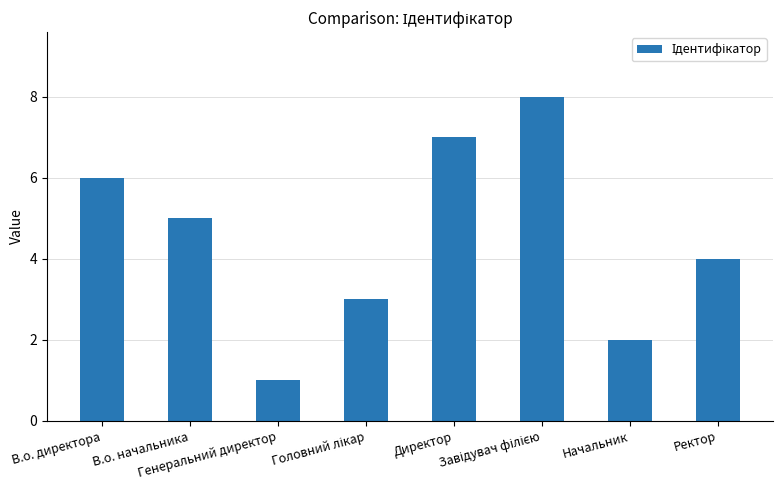

At which label does the data first exceed 5?

В.о. директора